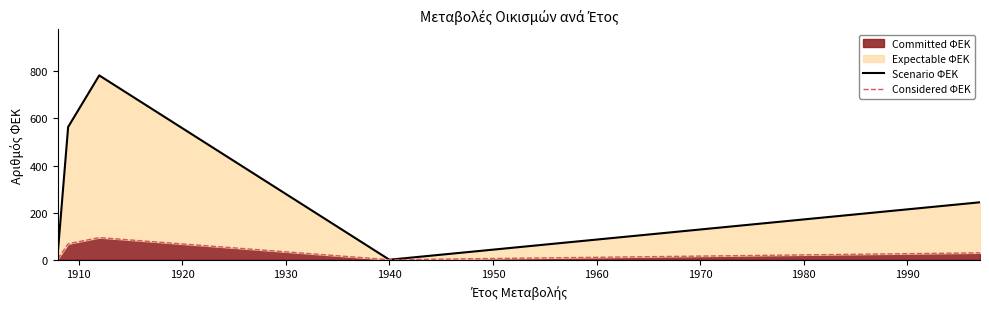

Is the value of Scenario ΦΕΚ at 1910 greater than the value of Considered ΦΕΚ at 1920?

Yes